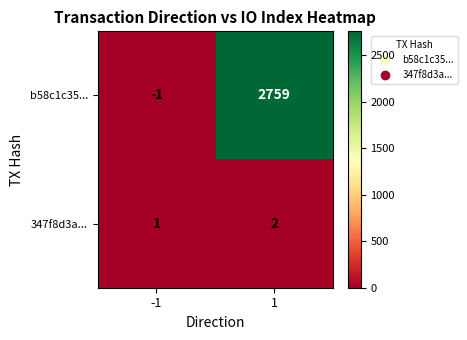

What is the sum of all 347f8d3a... values?

3